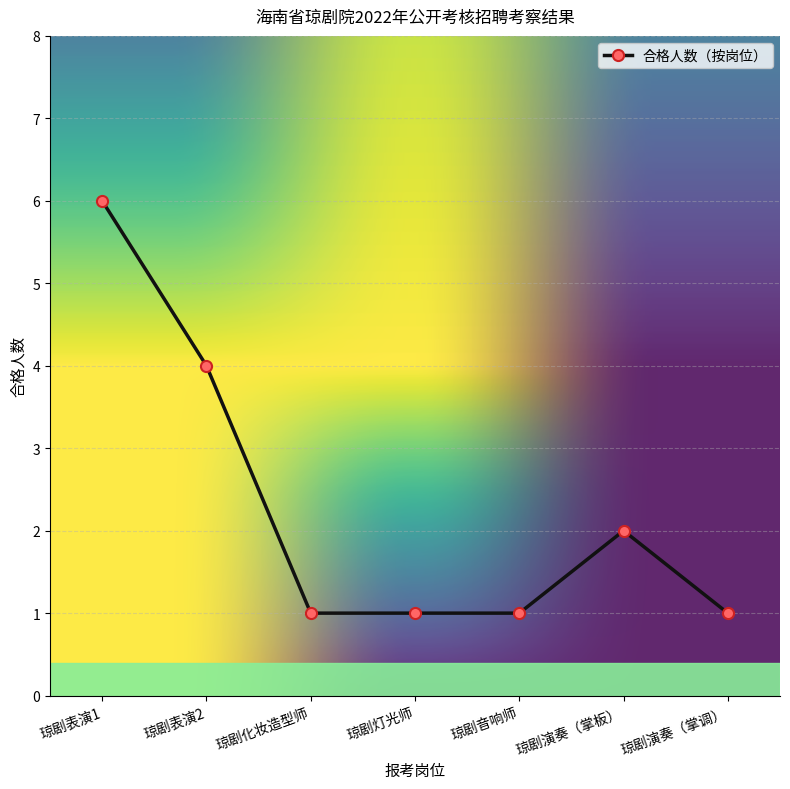

How many values are between 1 and 4?

6